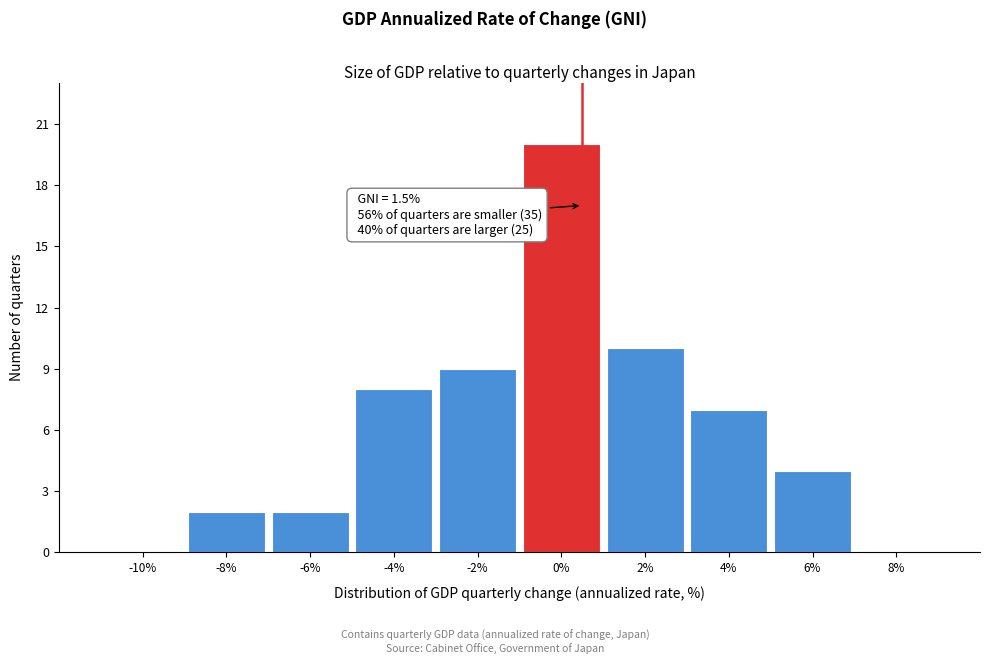

Reading left to right, extract all data points from this chart.

-10%=0	-8%=2	-6%=2	-4%=8	-2%=9	0%=20	2%=10	4%=7	6%=4	8%=0